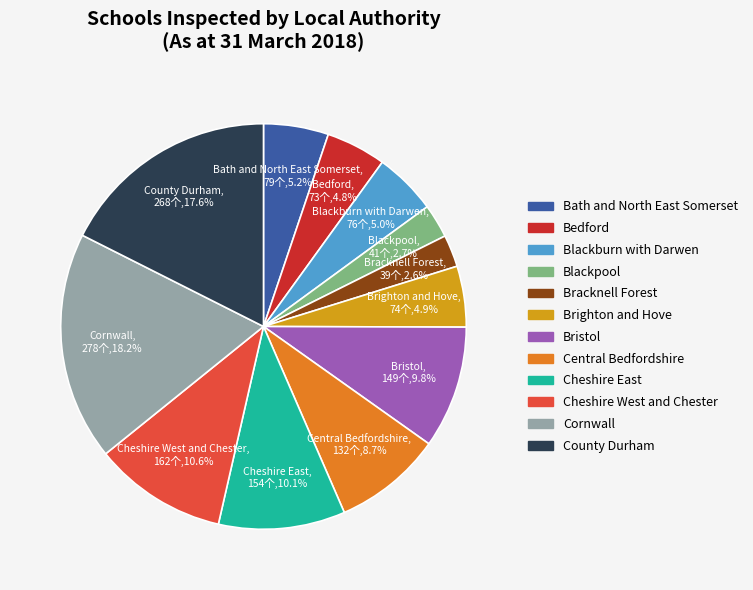

Count the number of slices in the pie.

12